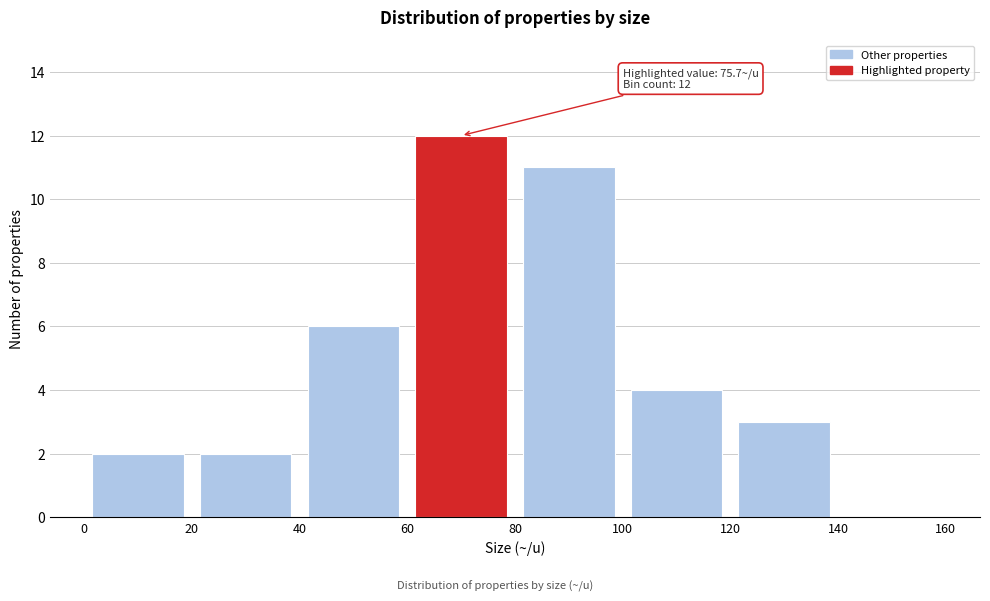

Over which range of the x-axis is the bar tallest?

60 to 80